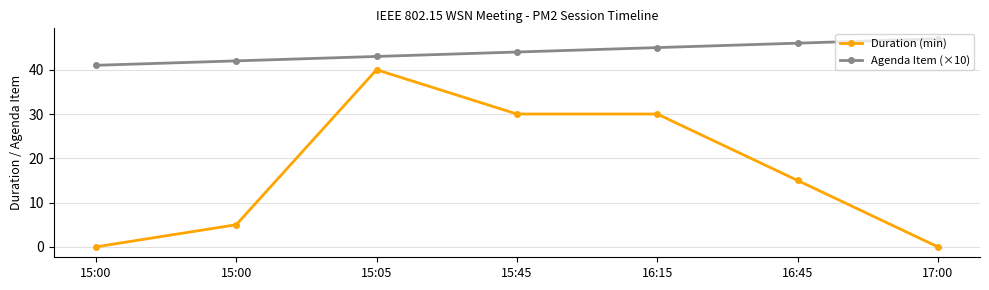

Reading left to right, what are all the values shown in this chart?

Duration (min): 15:00=0	15:00=5	15:05=40	15:45=30	16:15=30	16:45=15	17:00=0
Agenda Item (×10): 15:00=41	15:00=42	15:05=43	15:45=44	16:15=45	16:45=46	17:00=47